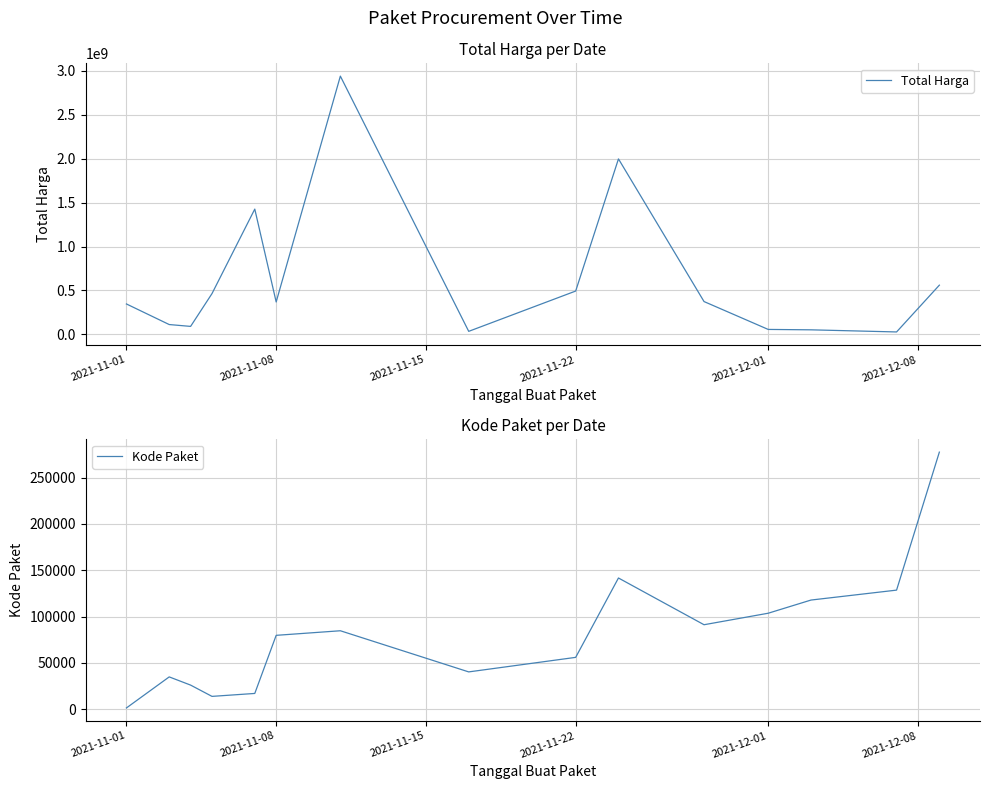

How many data points in Total Harga are less than 368566800?

7